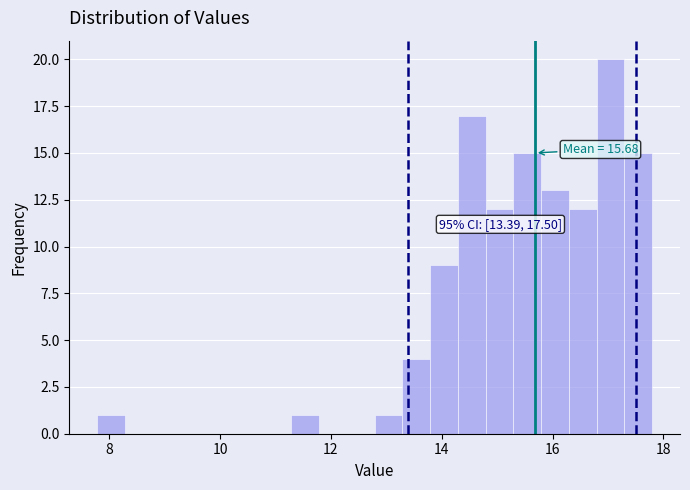

Read against the x-axis, roughly where is the centre of the tallest bar?

17.0